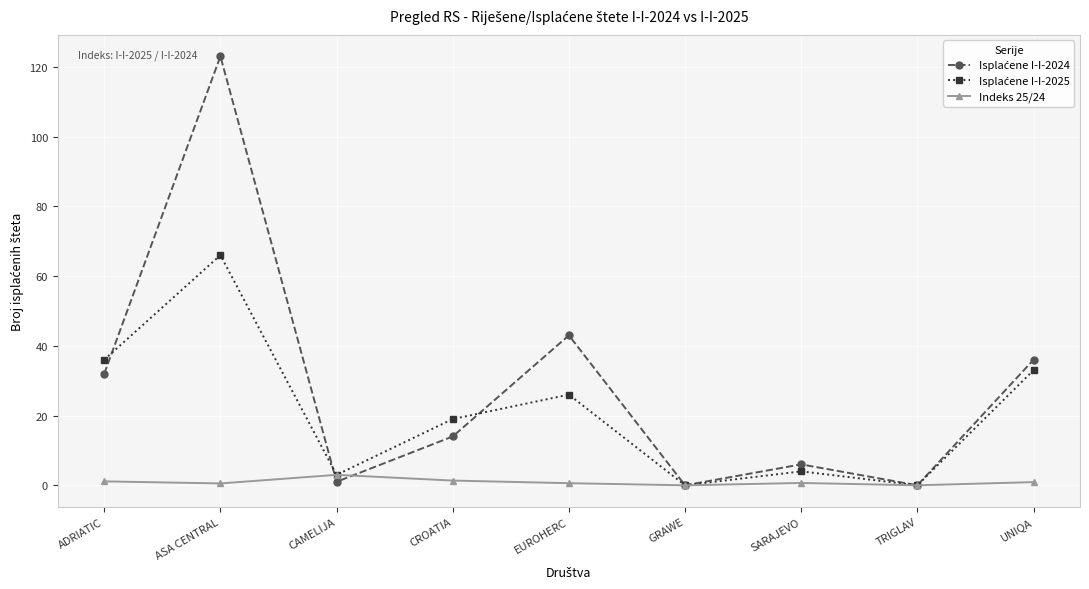

How many data points does each series have?

9